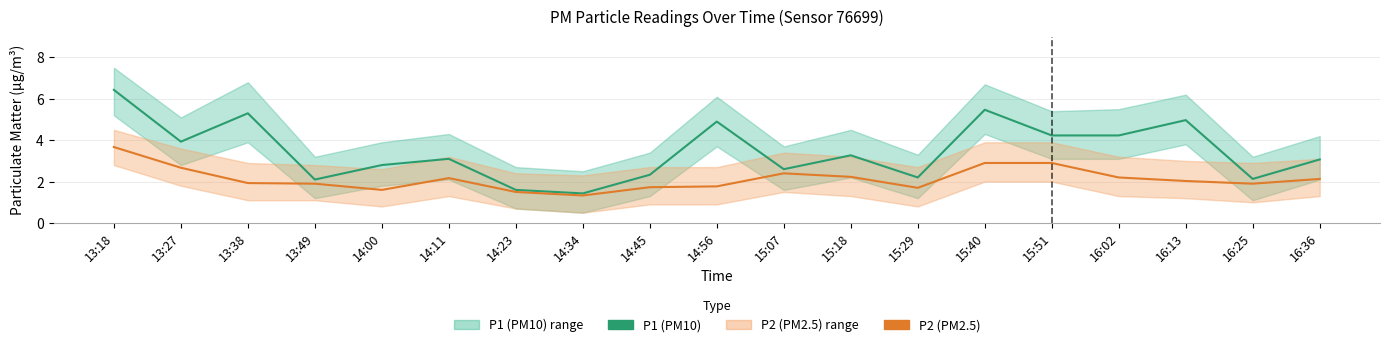

What is the greatest value displayed?

6.4